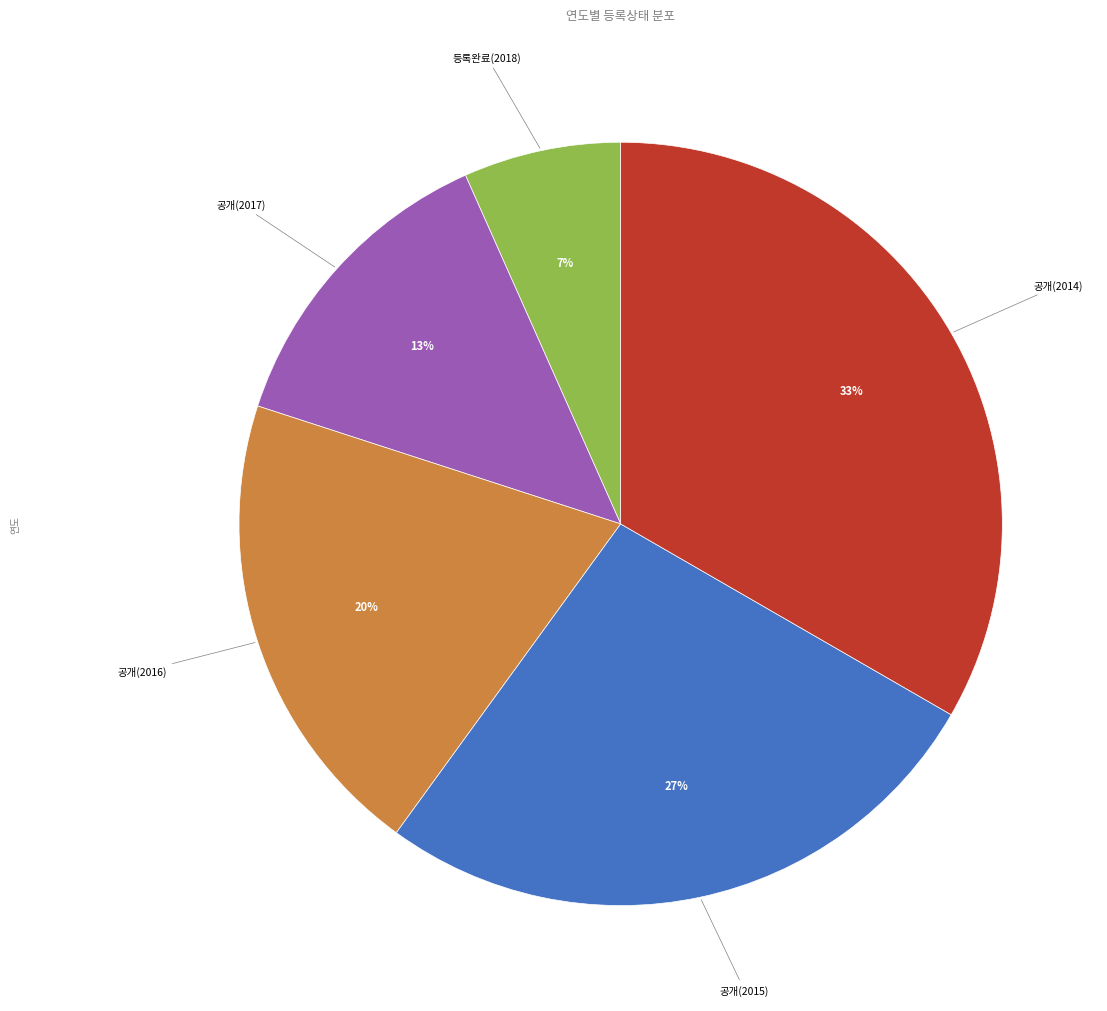

To the nearest percent, what is the average slice percentage?

20%